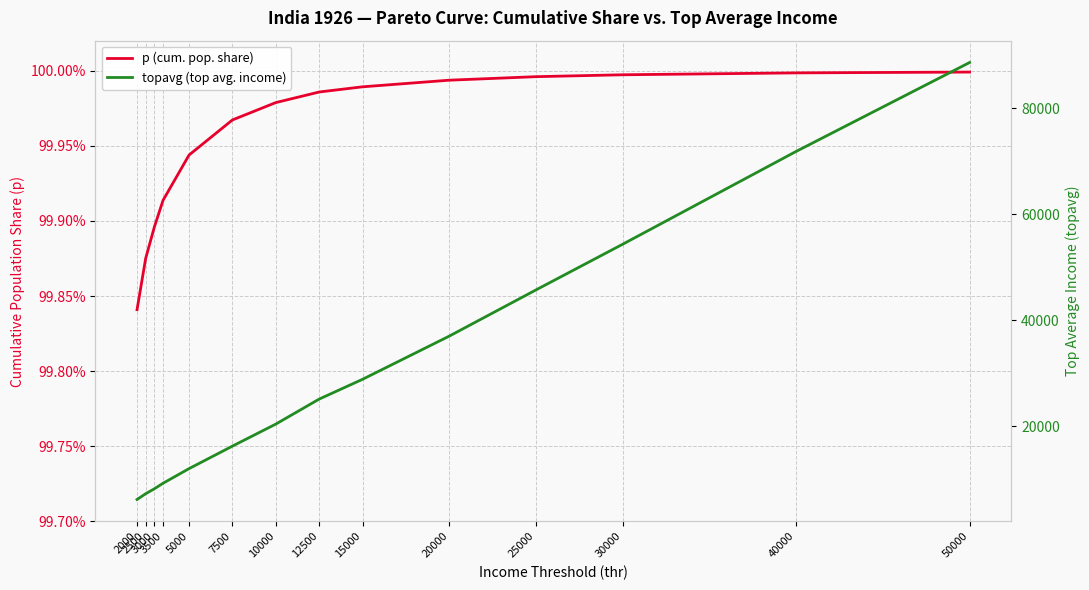

Is this an area chart (filled region under the line)?

No